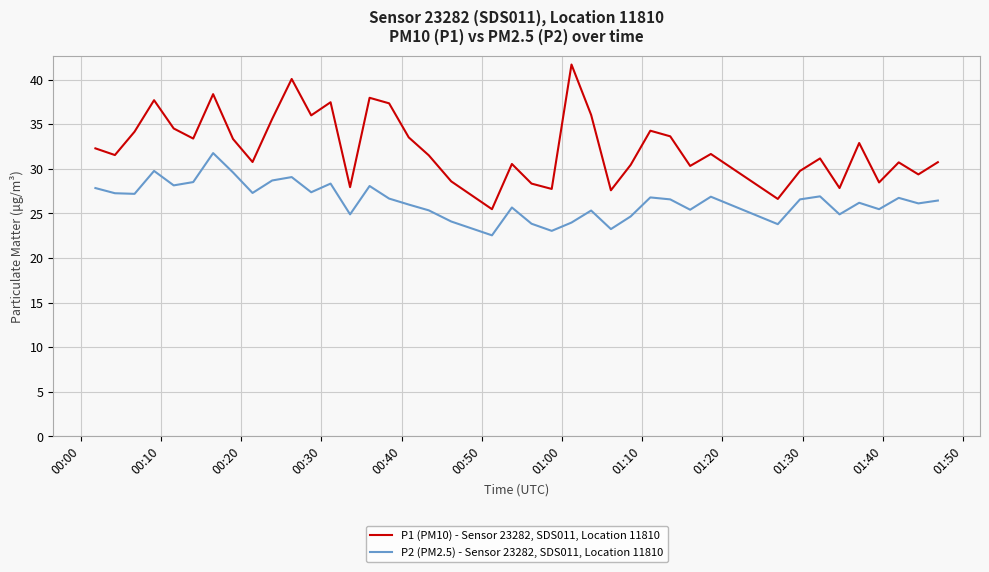

What is the difference between the maximum and minimum values in the P2 (PM2.5) - Sensor 23282, SDS011, Location 11810 series?

9.2